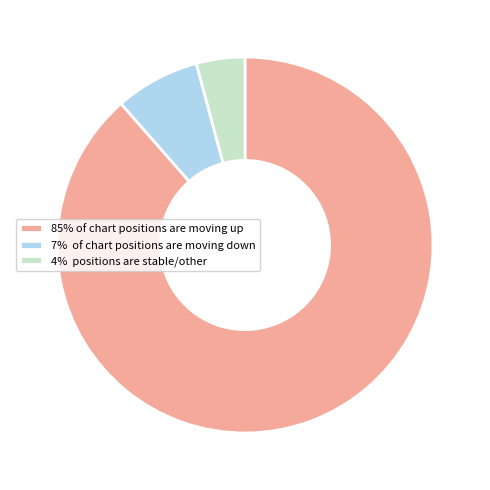

Rank the categories by value from highest to lowest.

85% of chart positions are moving up, 7% of chart positions are moving down, 4% positions are stable/other